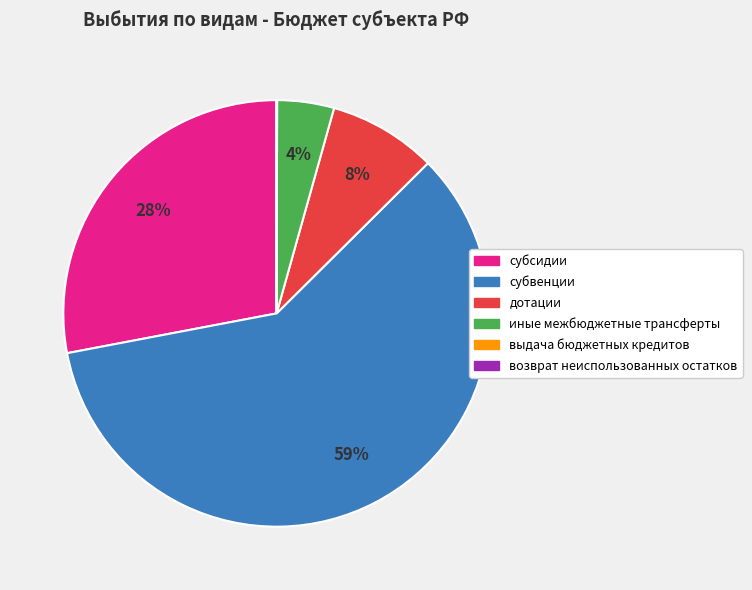

True or false: субсидии accounts for 28% of the total.

True